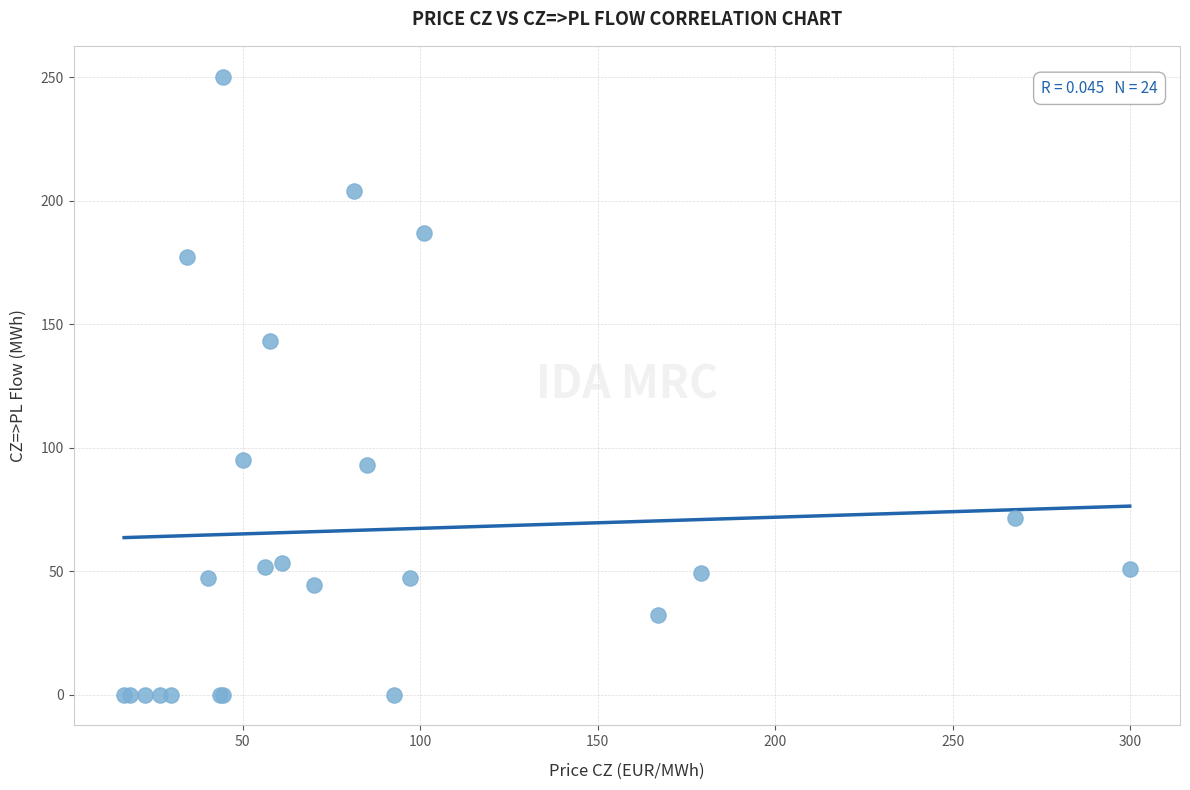

What Y value in the scatter plot is closest to 125?

143.2